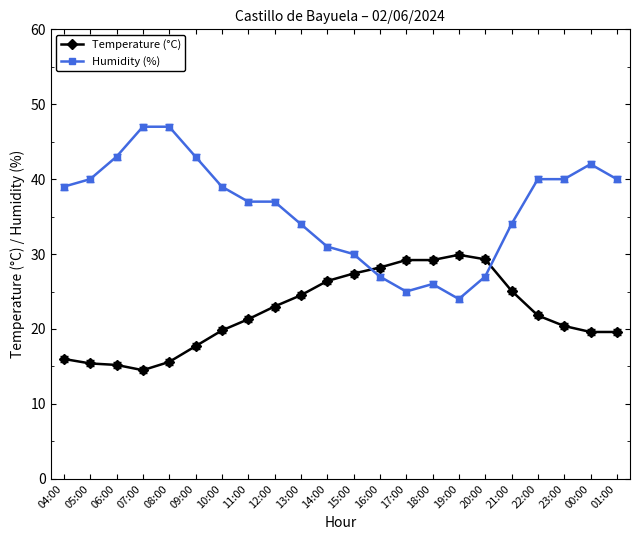

Rank the series by their average value, from highest to lowest.

Humidity (%), Temperature (°C)